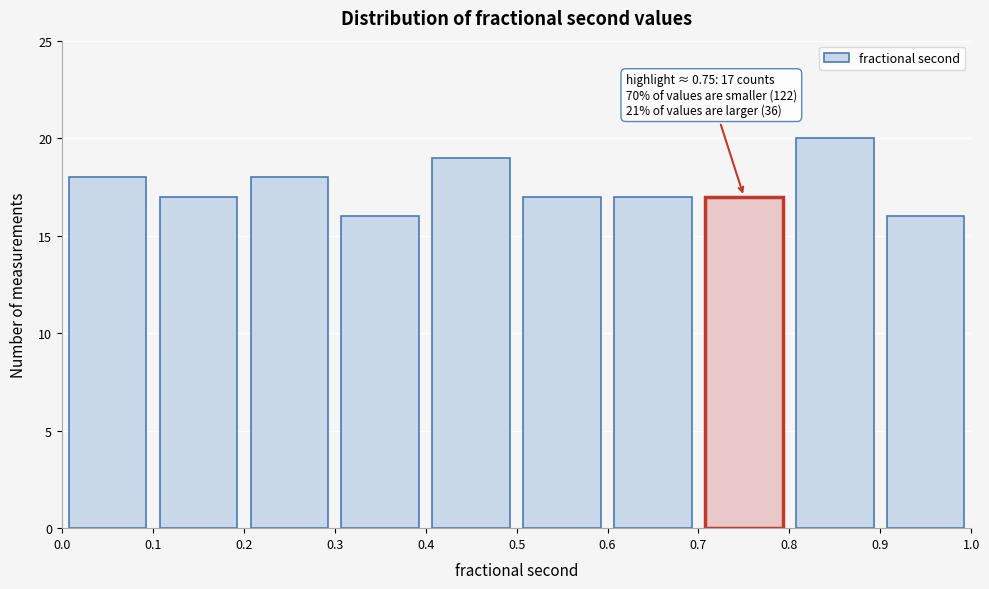

Which range on the x-axis has the tallest bar?

0.8 to 0.9